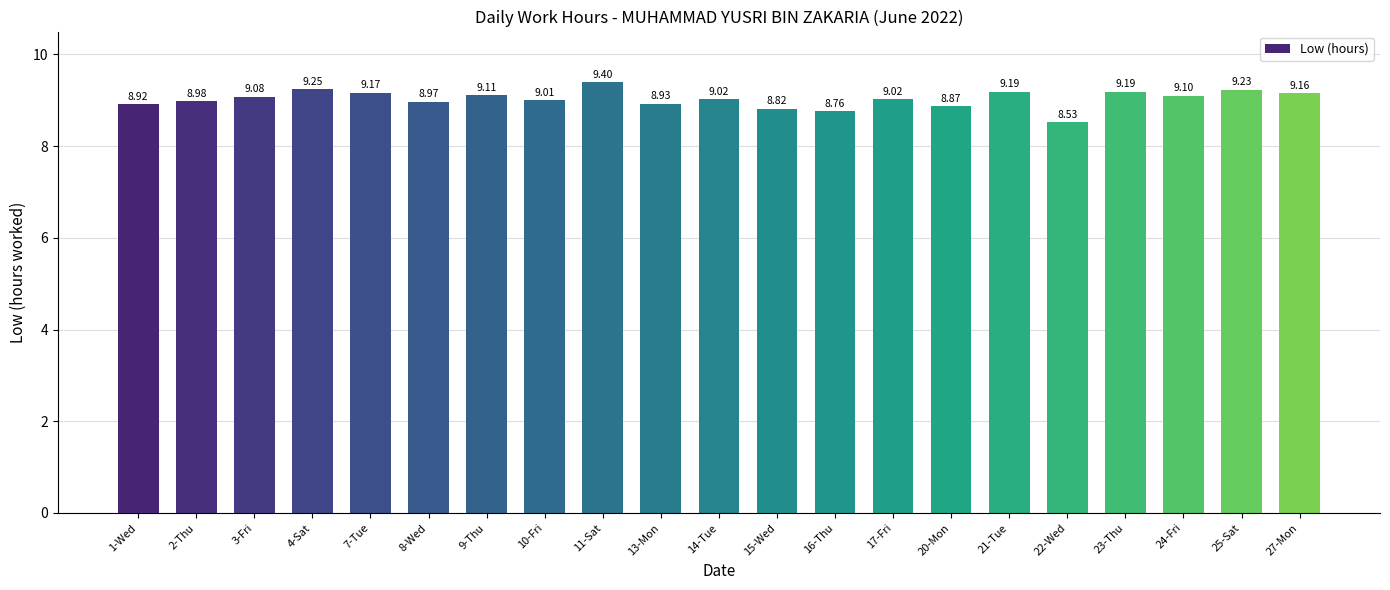

Is it true that the value at 25-Sat is 5.2?

False